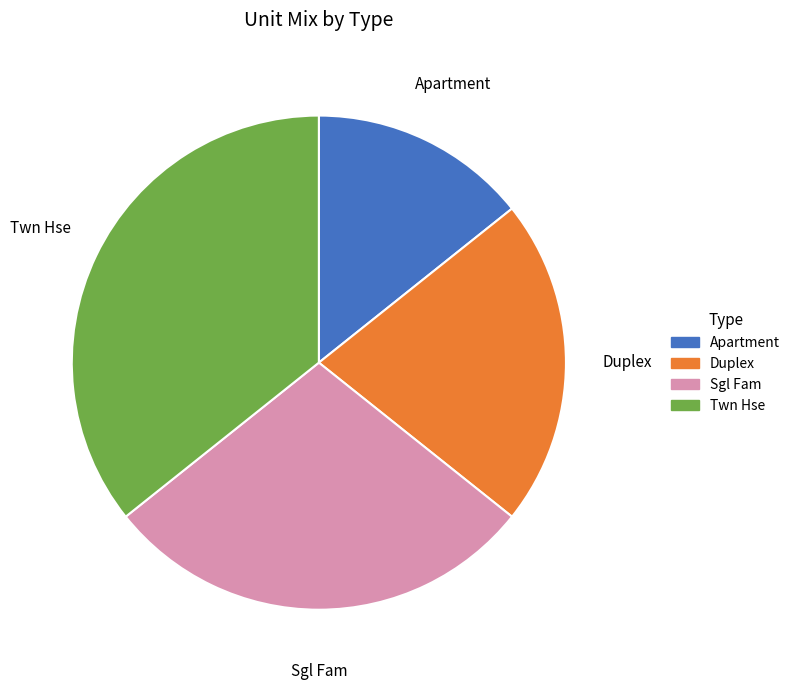

Which category has the biggest portion of the pie?

Twn Hse